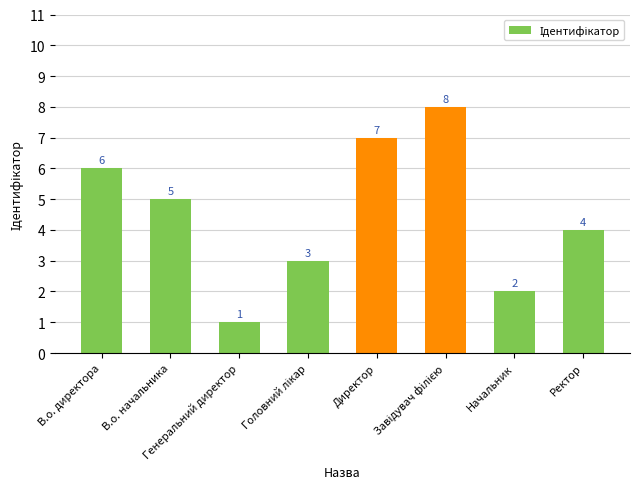

What is the greatest value displayed?

8